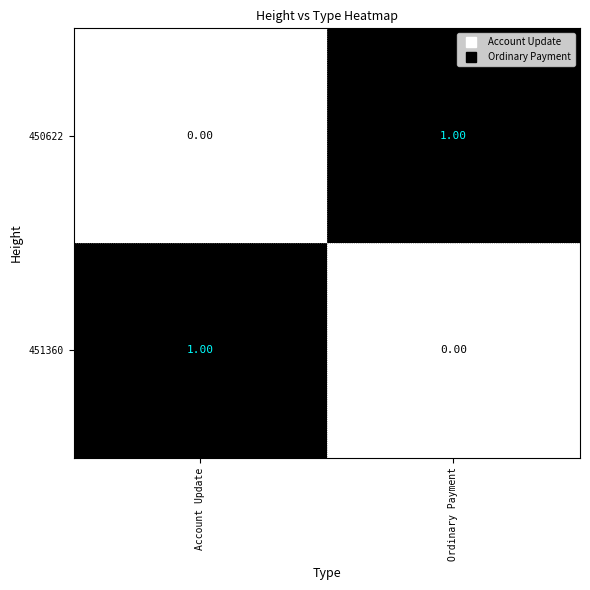

Is the value of 451360 at Account Update greater than the value of 450622 at Account Update?

Yes